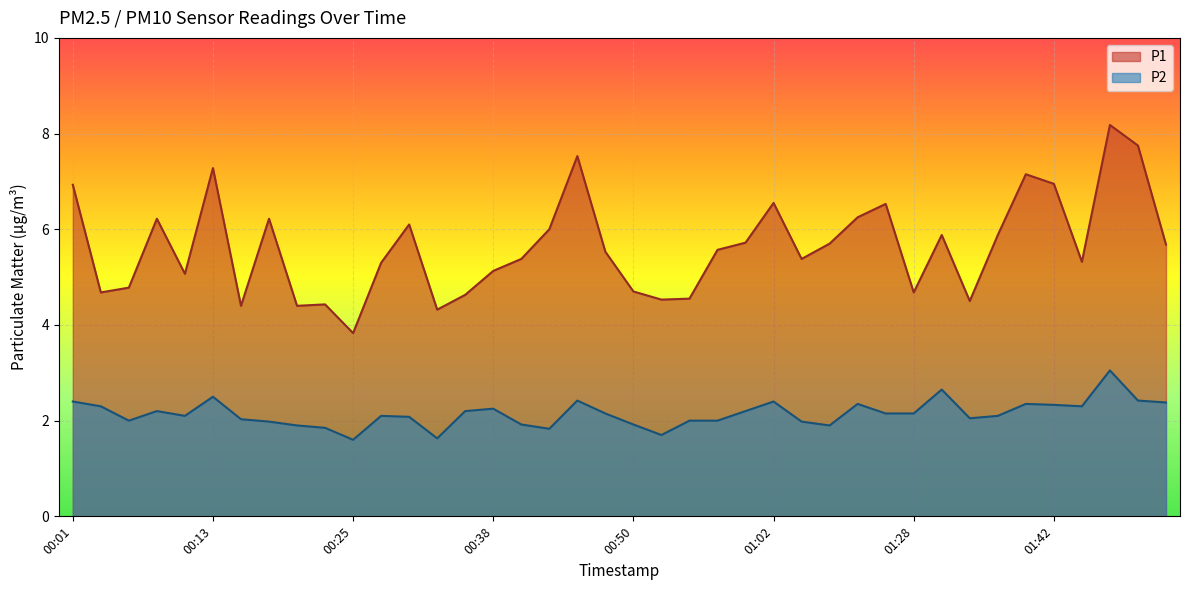

Between 01:37 and 01:42, which is larger?

01:42